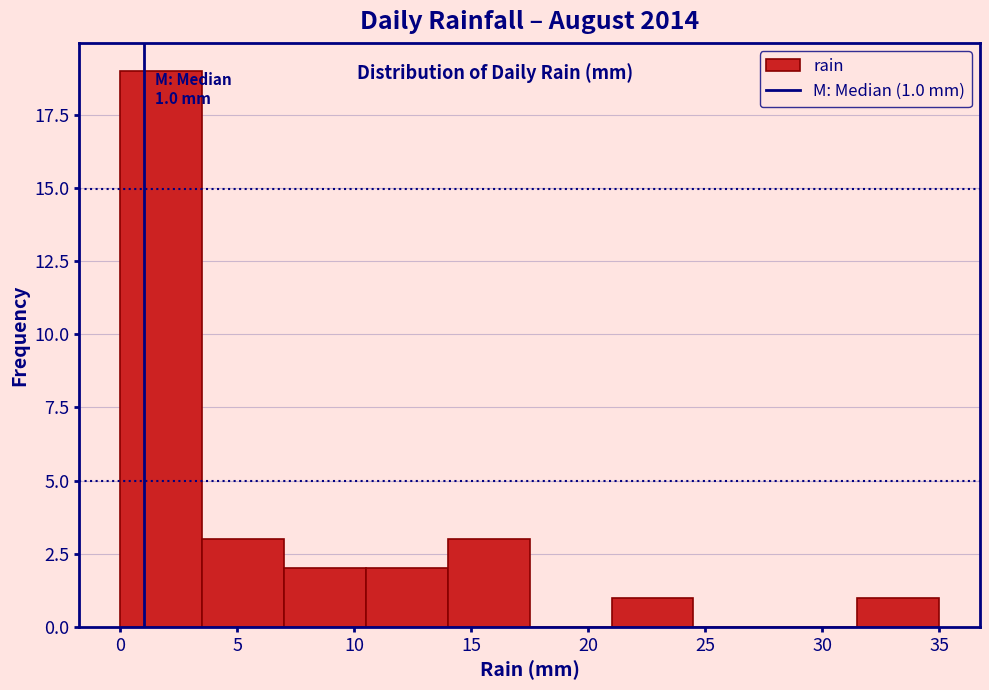

Over which range of the x-axis is the bar tallest?

0.0 to 3.5